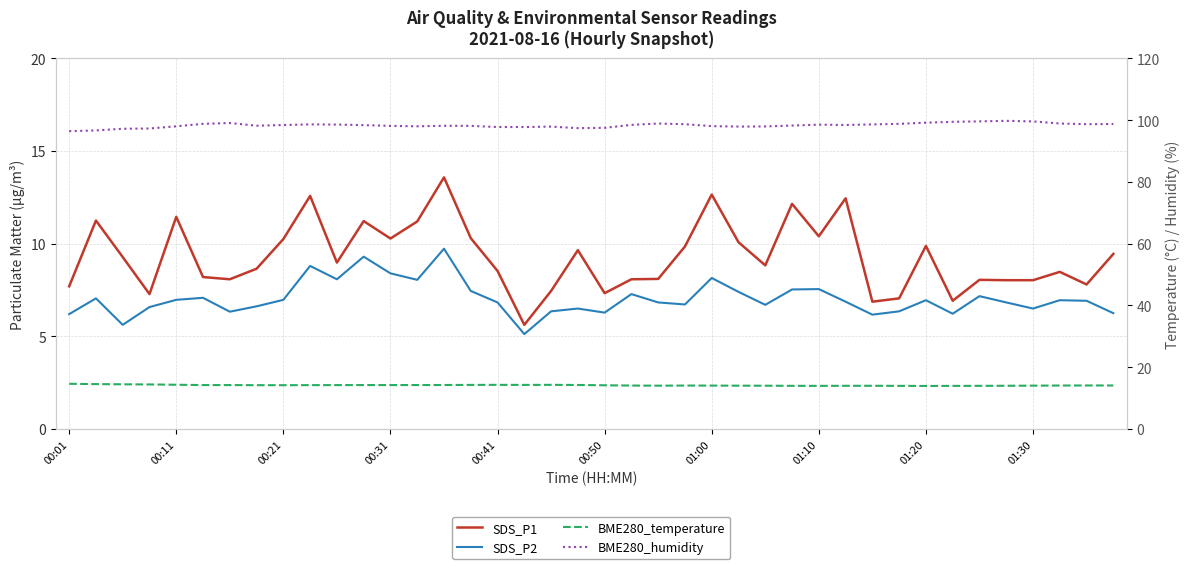

At 01:30, list the series in order from largest to smallest.

BME280_humidity, BME280_temperature, SDS_P1, SDS_P2